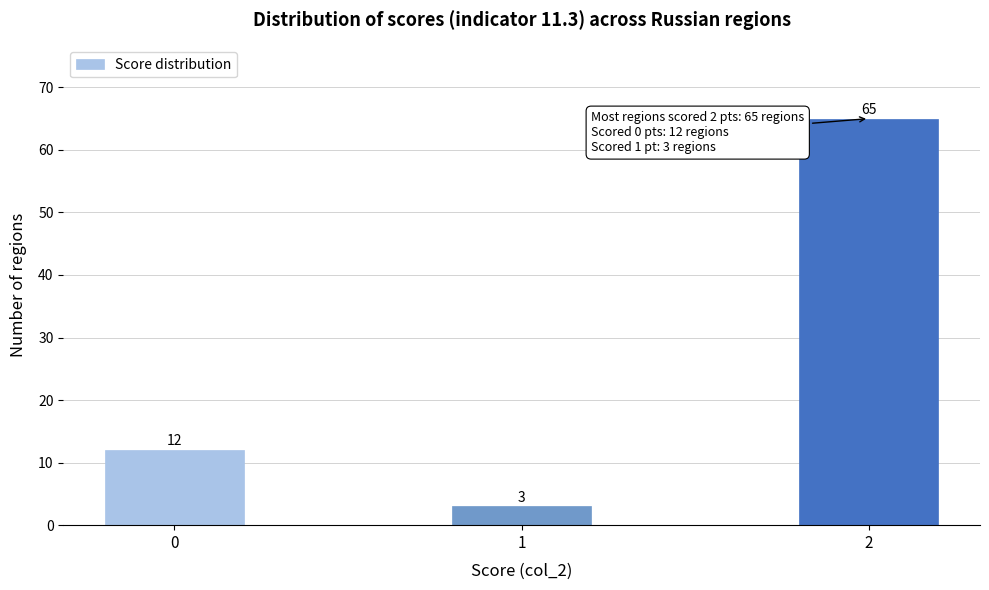

Reading left to right, list all the values displayed in this chart.

12	3	65